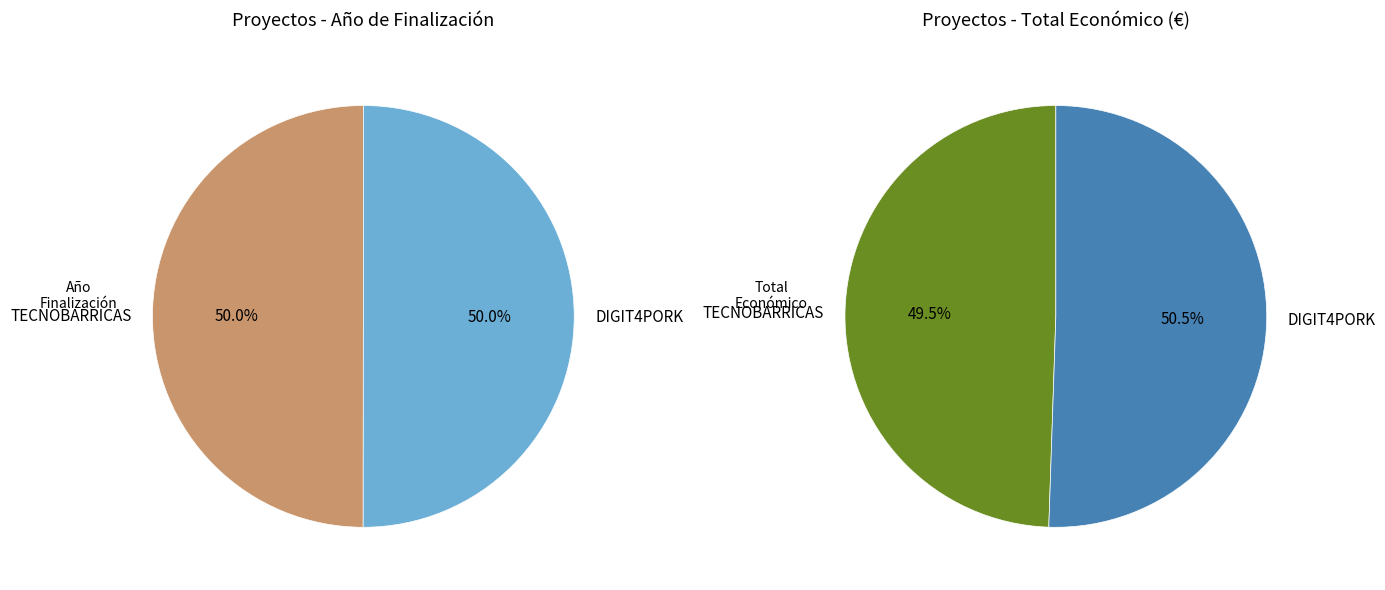

Does any single category account for the majority?

Yes